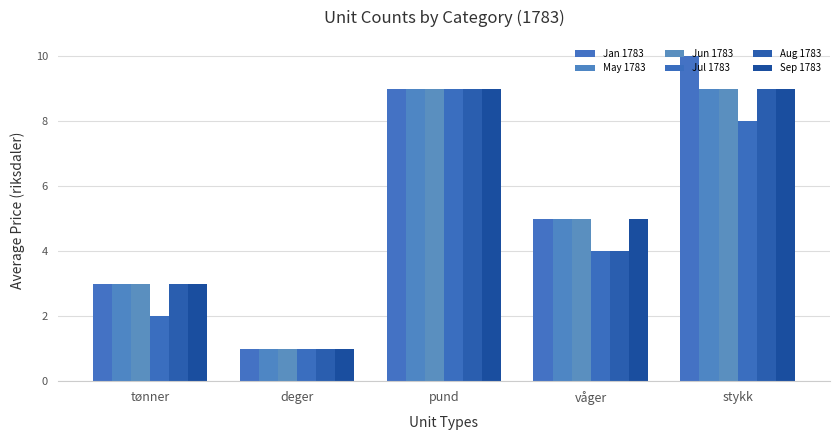

At which label is Jun 1783 closest to 5?

våger